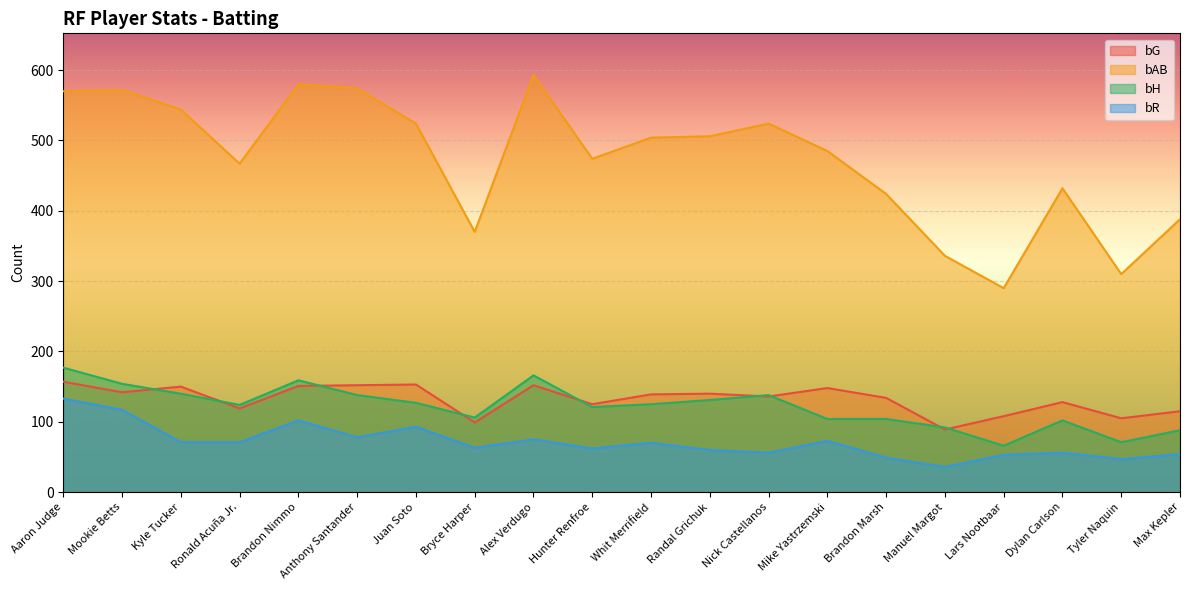

True or false: bAB has more than 1 interior local peaks.

True